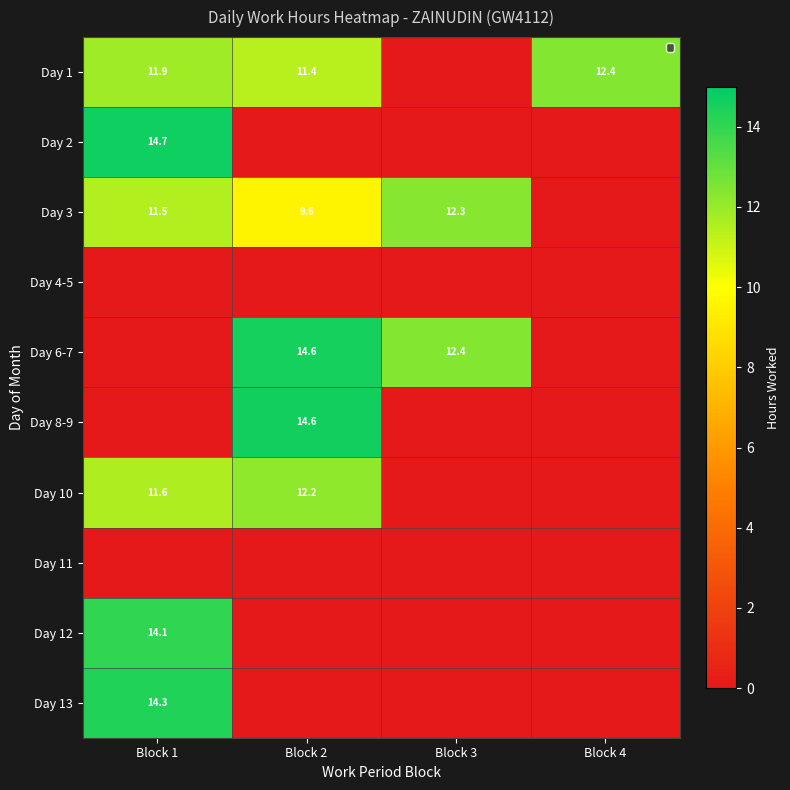

True or false: Day 1 has a value of 17.8 at Block 2.

False